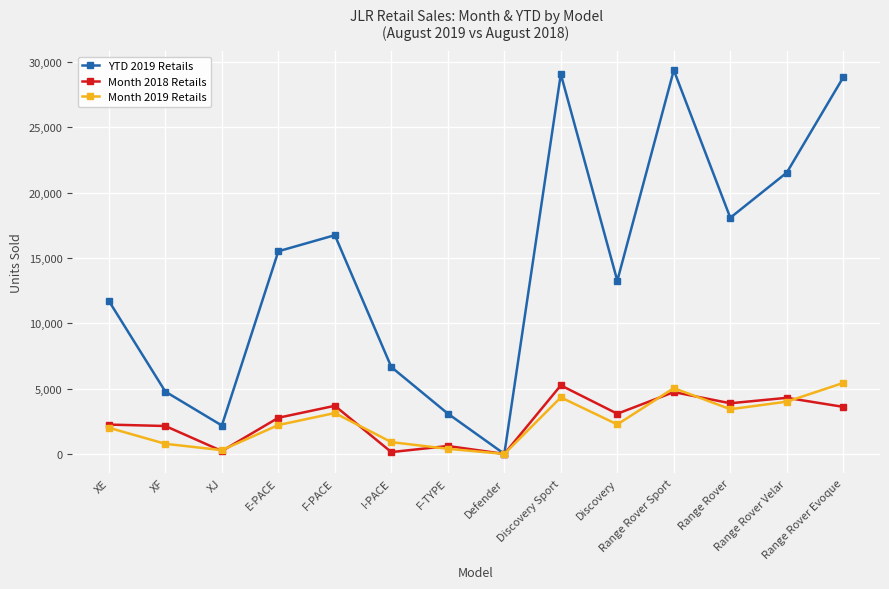

True or false: Month 2019 Retails has more than 1 interior local peaks.

True